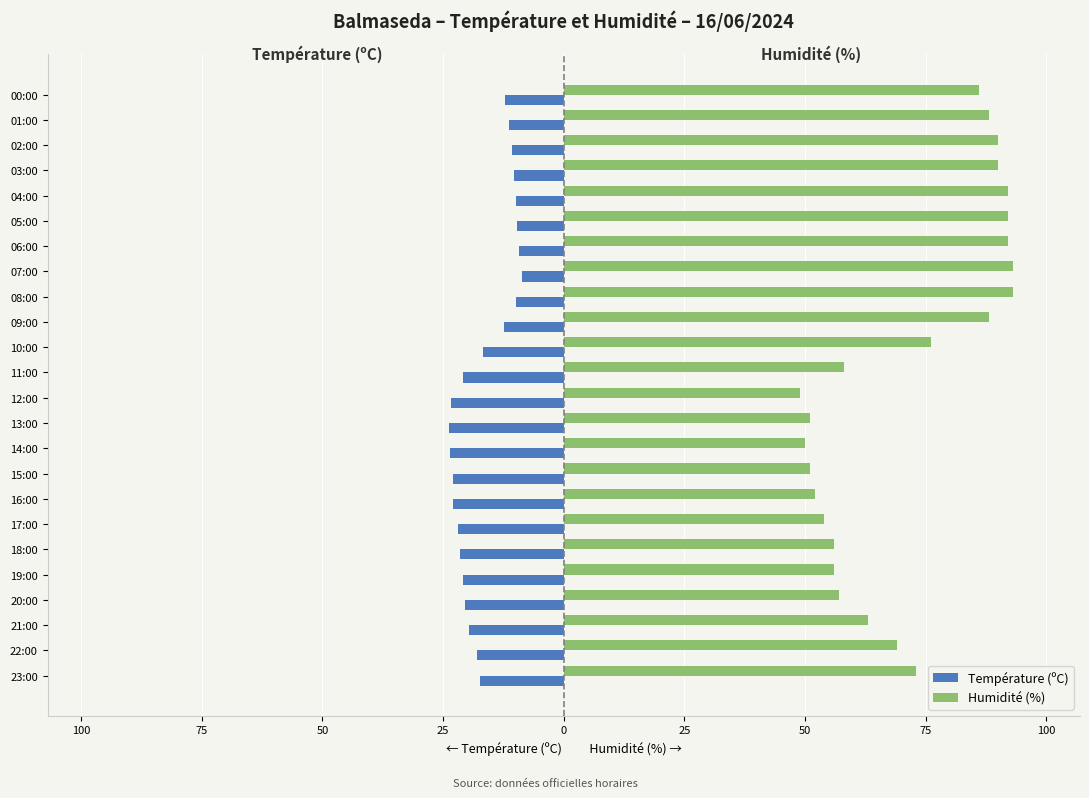

Reading left to right, list all the values displayed in this chart.

Température (ºC): -17.3	-18.0	-19.6	-20.5	-20.8	-21.6	-22.0	-23.0	-23.0	-23.6	-23.7	-23.4	-20.9	-16.7	-12.4	-9.8	-8.7	-9.2	-9.7	-9.9	-10.4	-10.8	-11.4	-12.2
Humidité (%): 73.0	69.0	63.0	57.0	56.0	56.0	54.0	52.0	51.0	50.0	51.0	49.0	58.0	76.0	88.0	93.0	93.0	92.0	92.0	92.0	90.0	90.0	88.0	86.0